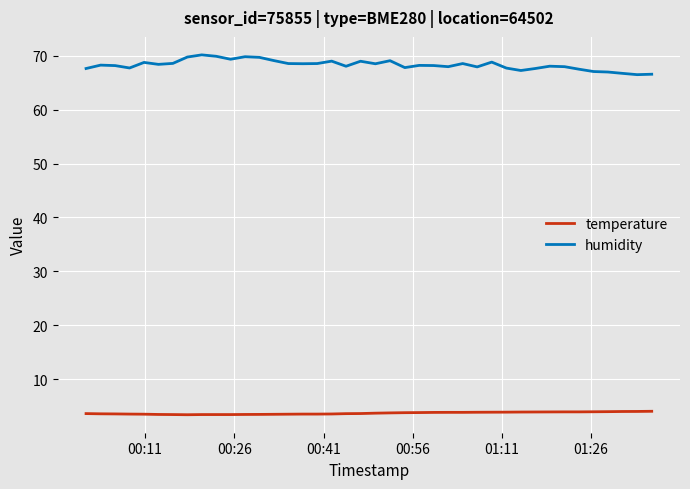

What is the highest value of the temperature series?

4.0